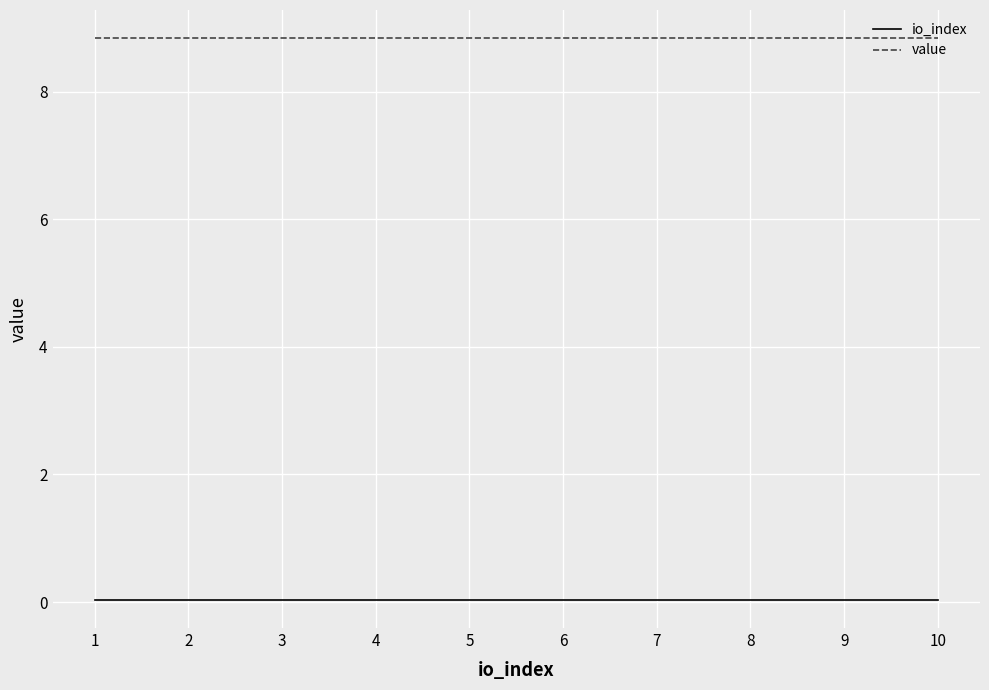

At 7, list the series in order from largest to smallest.

value, io_index